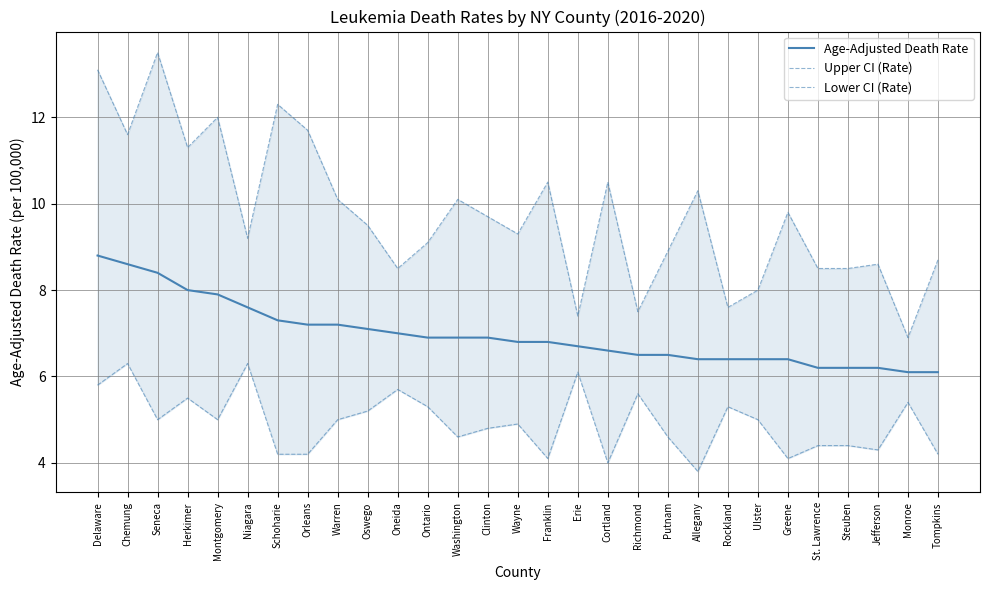

At which category is the sum across all series the highest?

Delaware